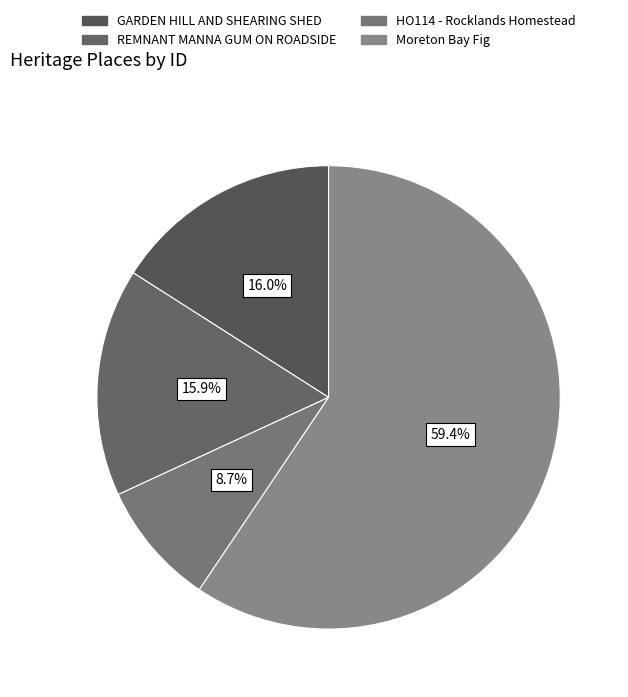

To the nearest percent, what percentage of the pie is Moreton Bay Fig?

59%